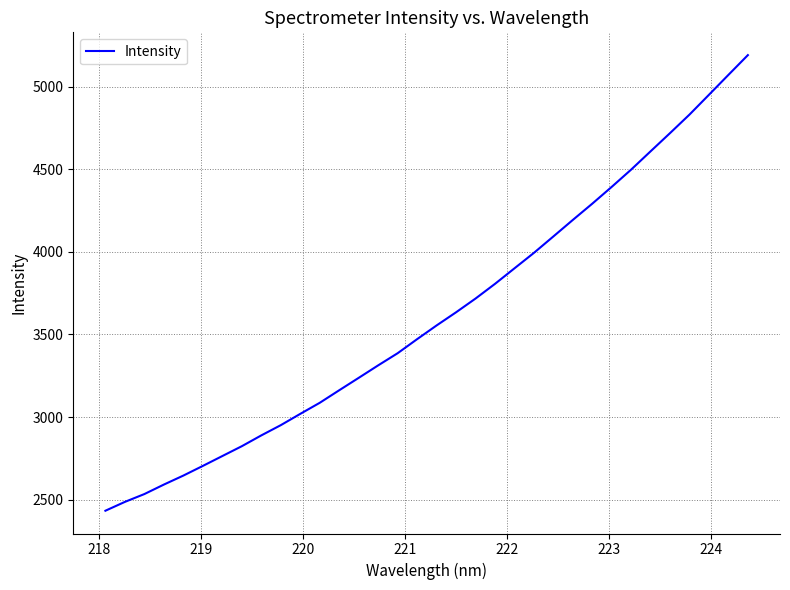

What is the maximum value shown in the chart?

5191.9